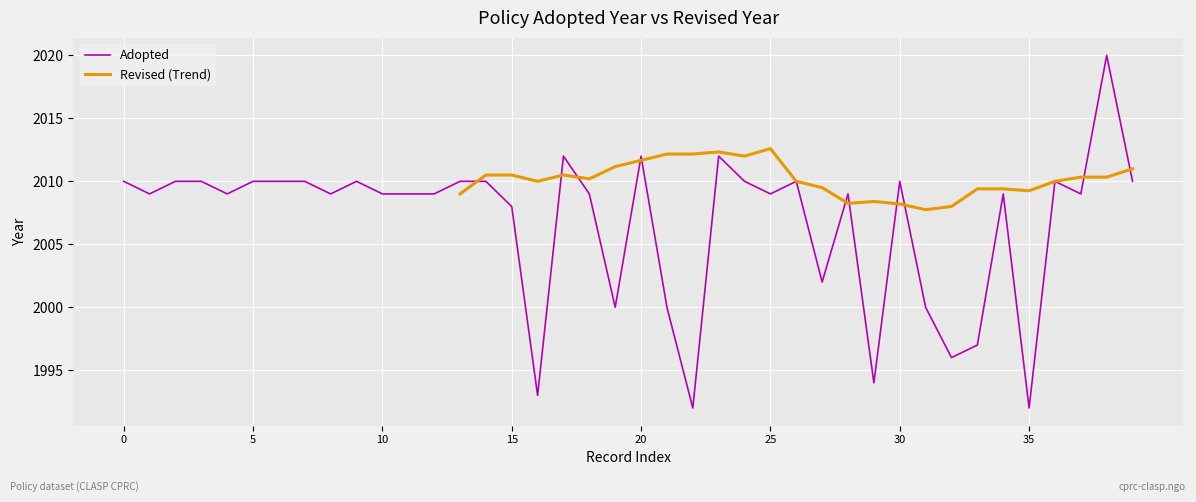

What is the spread (max minus min) of values at 37?

1.3